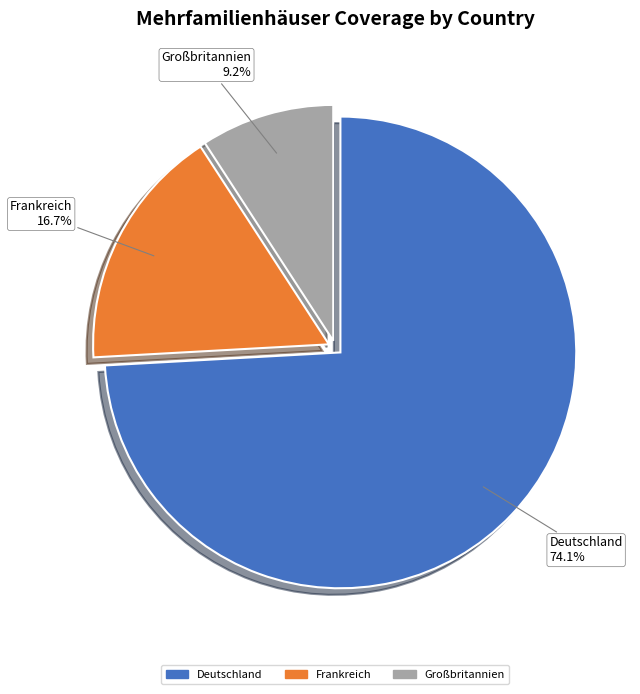

Is there a majority slice in this chart?

Yes